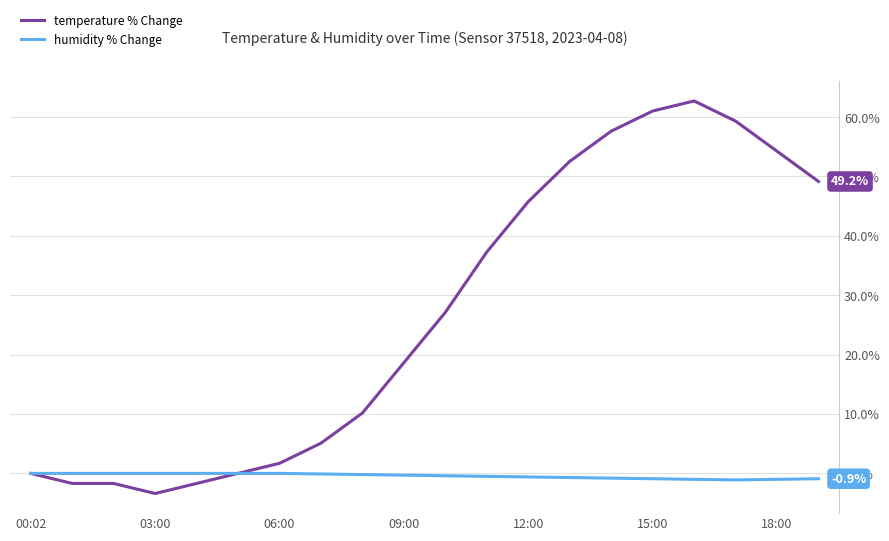

List the series in order of their overall mean, lowest first.

humidity % Change, temperature % Change